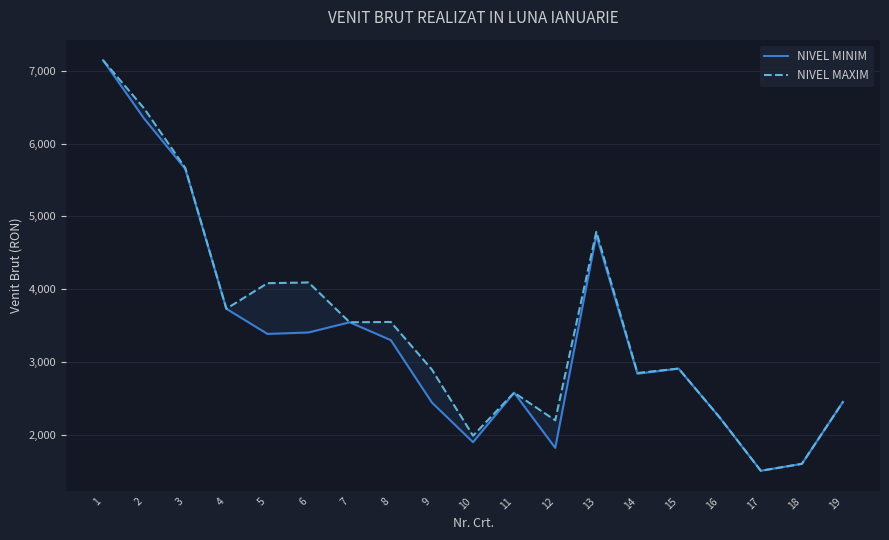

What is the difference between the NIVEL MAXIM values at 11 and 7?

966